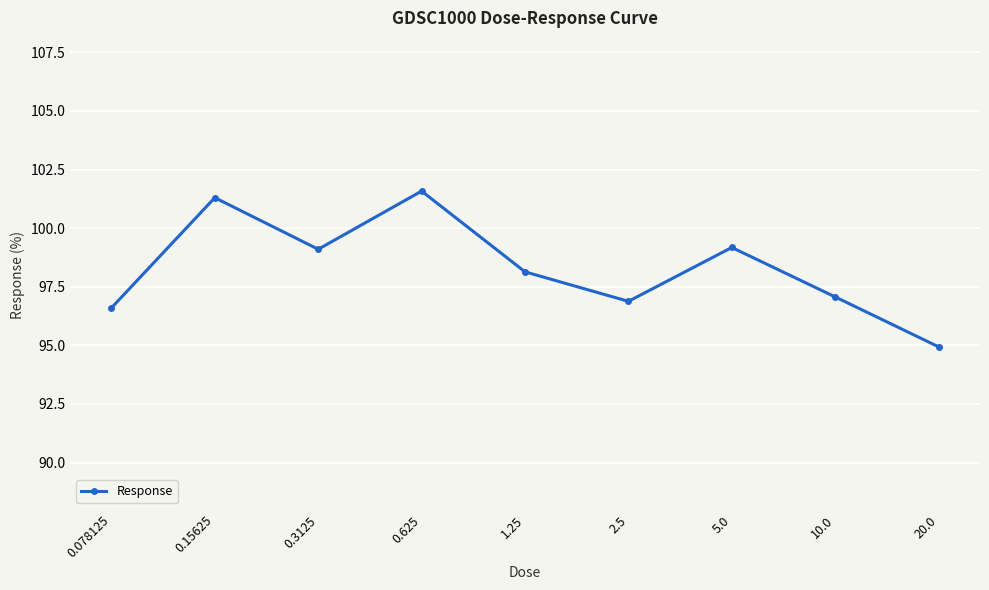

The value at 0.078125 is 96.6. True or false?

True